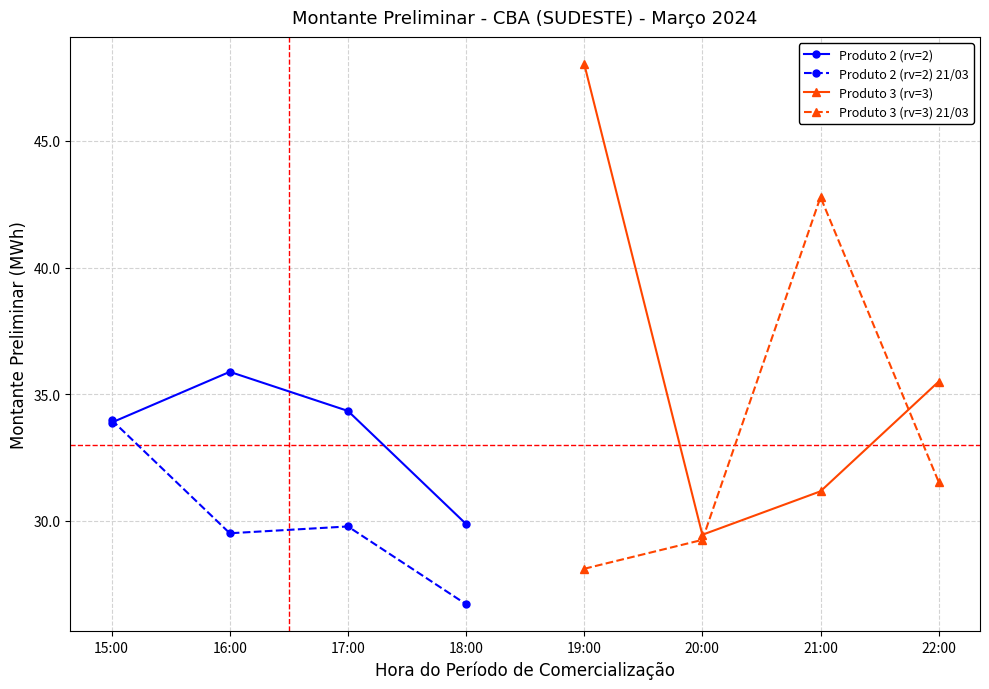

Where is Produto 3 (rv=3) nearest to the value 38?

22:00